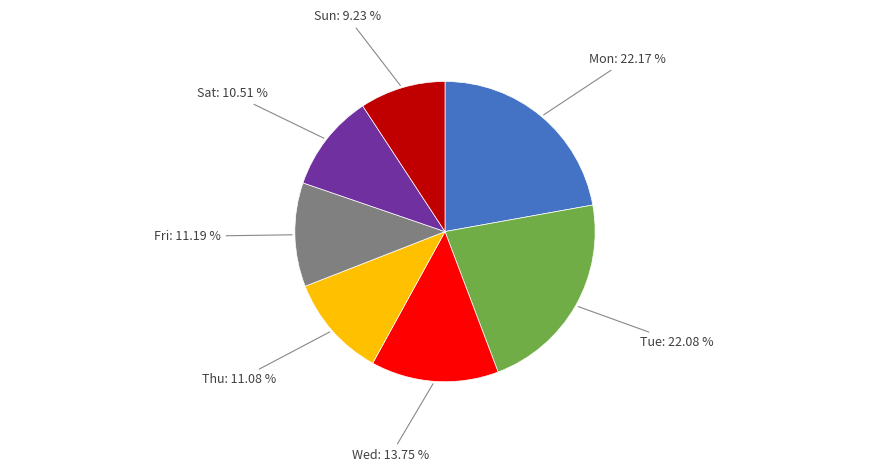

Does Fri represent more than half of the total?

No